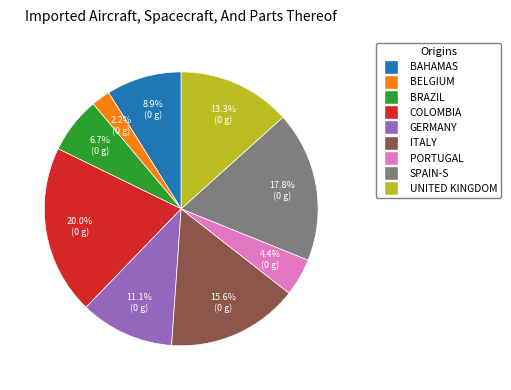

What percentage do BELGIUM and BAHAMAS together represent?

11.1%